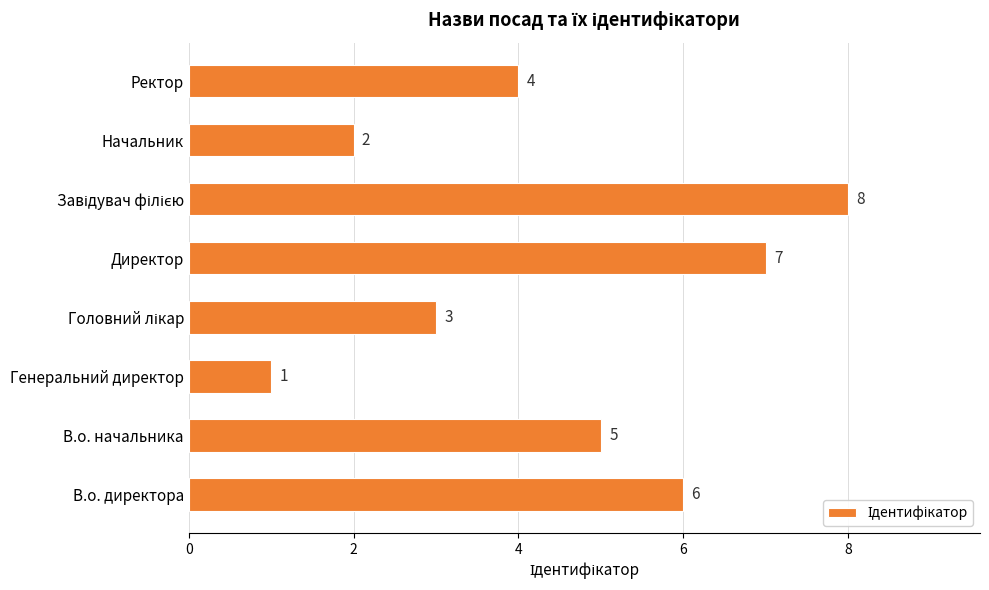

What is the difference between the second highest and second lowest values?

5